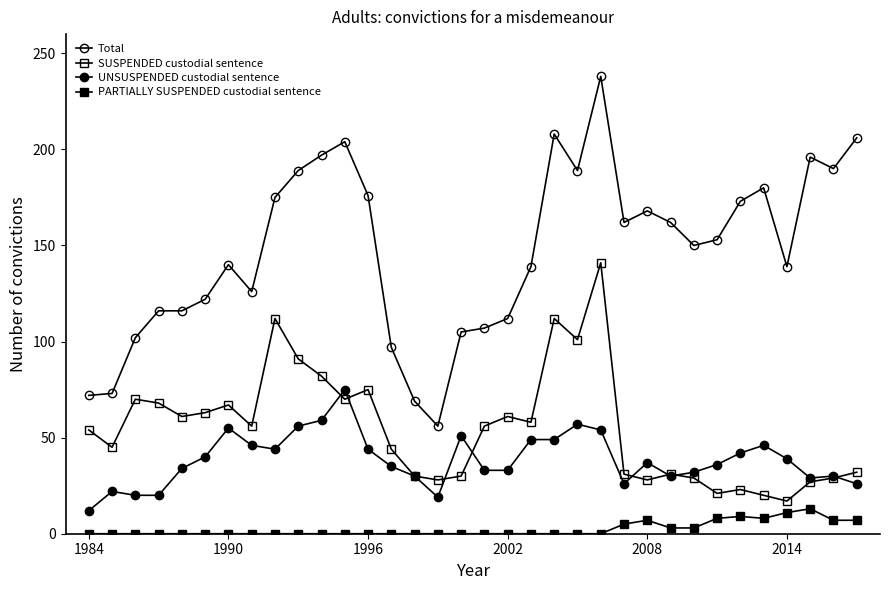

How many series are shown in this chart?

4